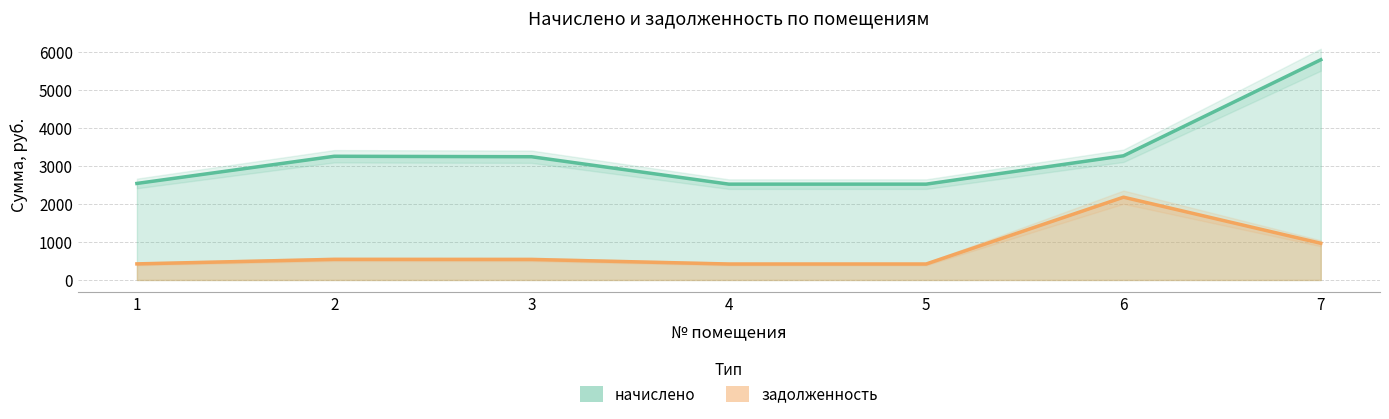

True or false: задолженность and начислено intersect in this chart.

False